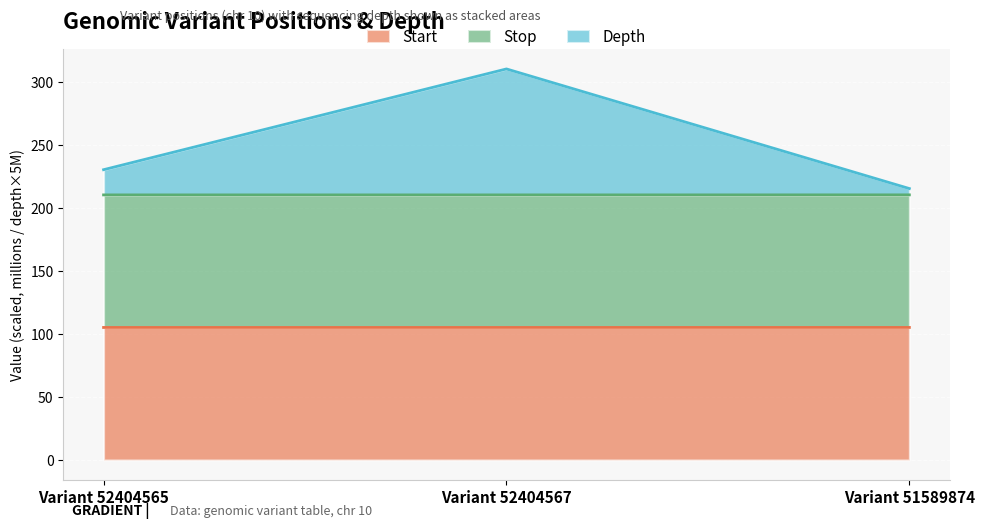

Count the number of categories in the chart.

3